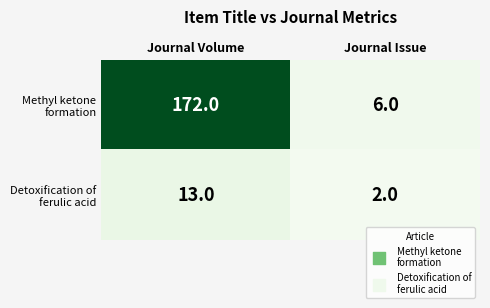

What is the total value across all series at Journal Volume?

185